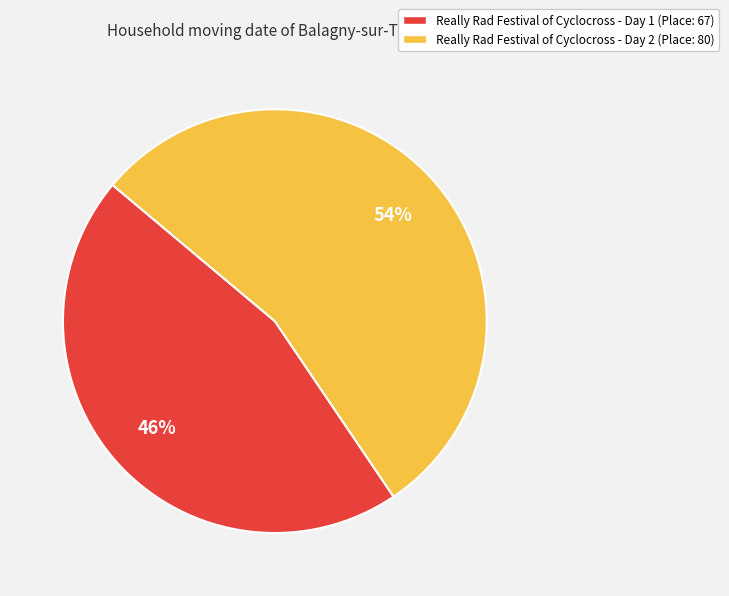

Is there a majority slice in this chart?

Yes